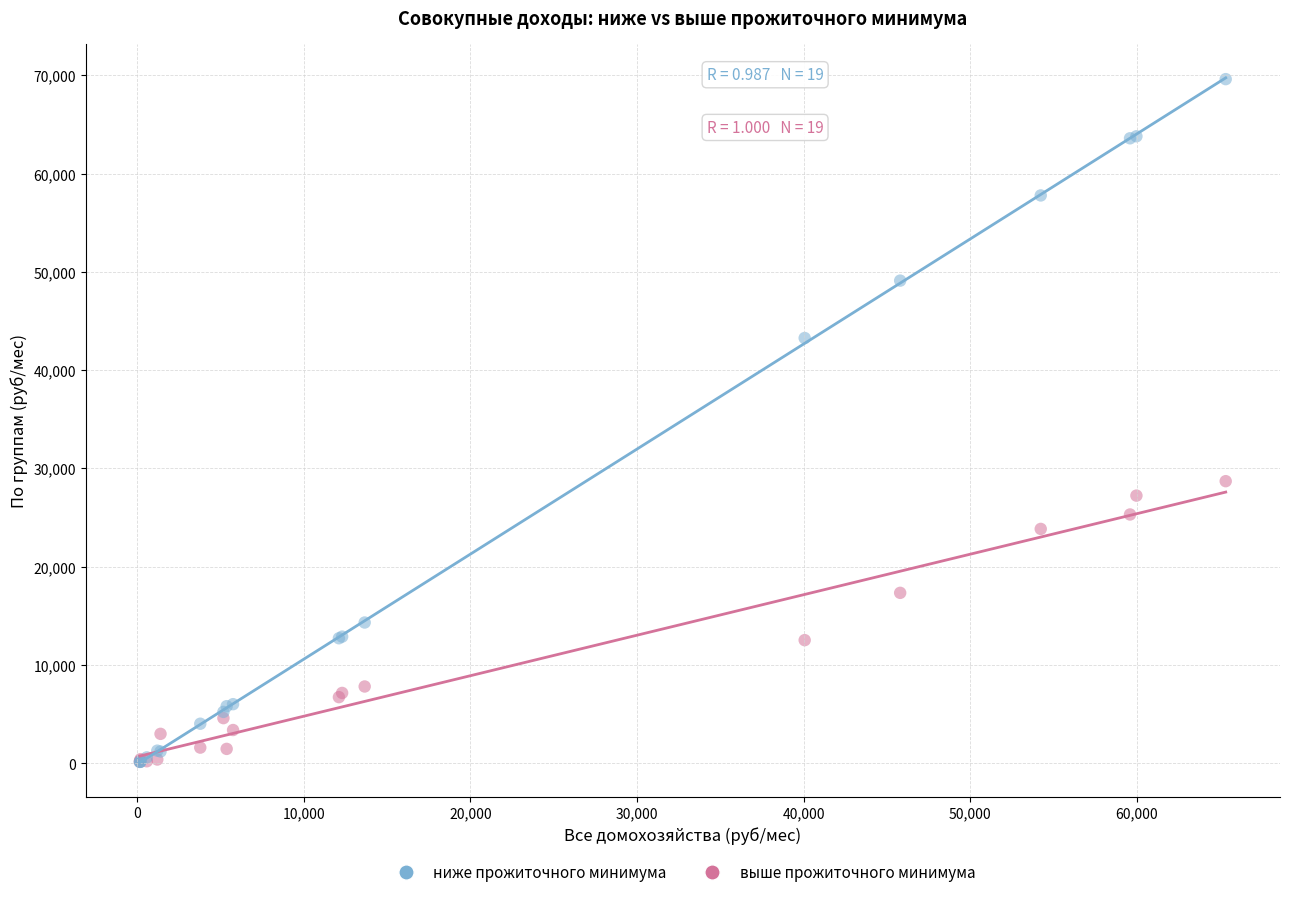

Across all series, what Y value is closest to 34876?

28706.1